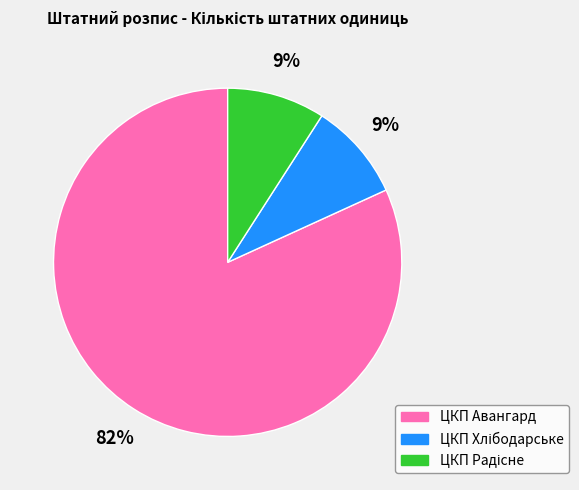

Which slice is the largest?

ЦКП Авангард